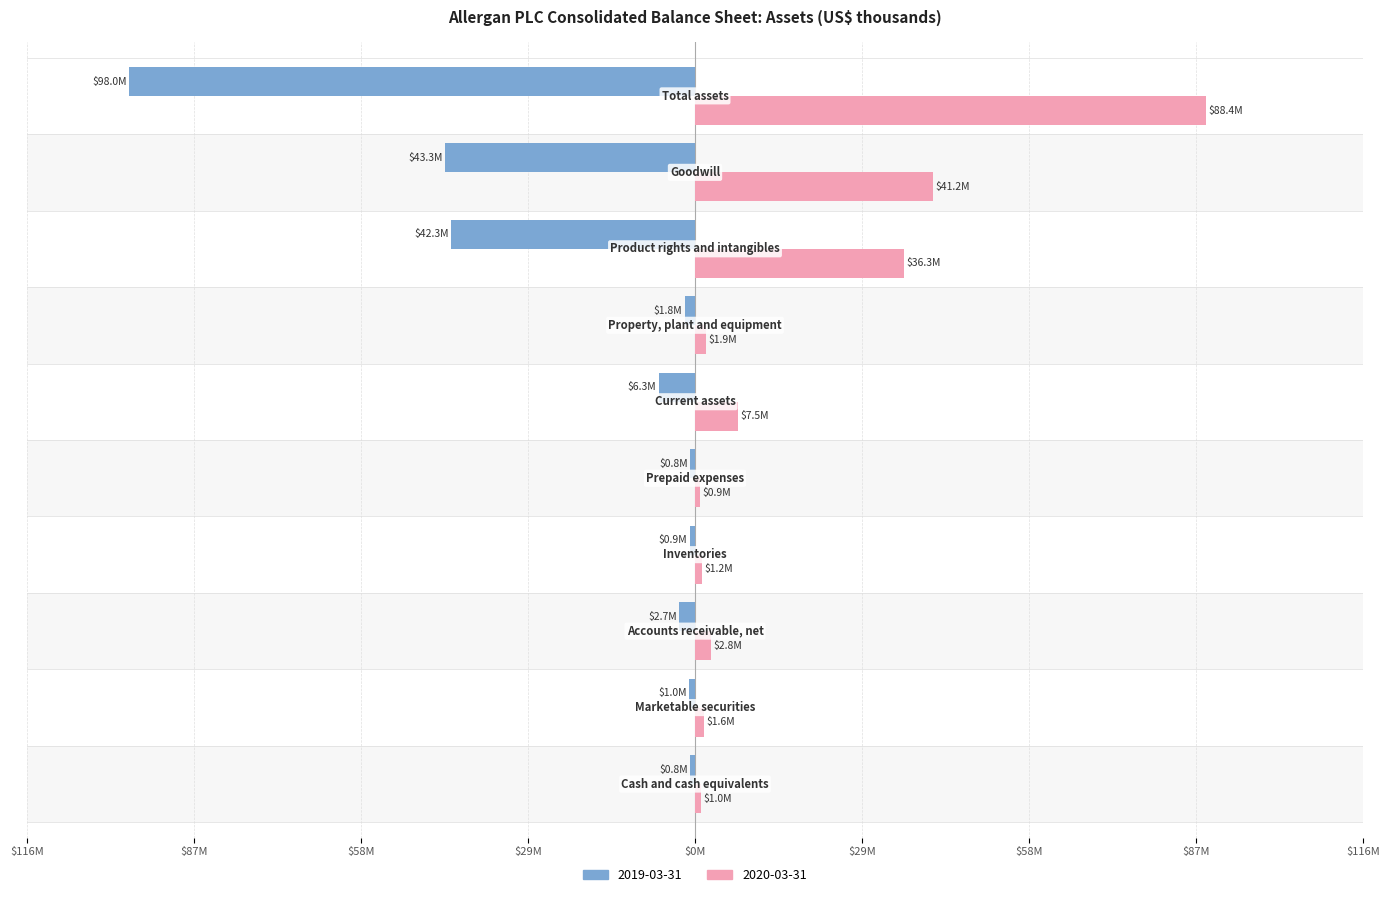

What is the value of the 2019-03-31 bar at the 8th from the left?

-42.3